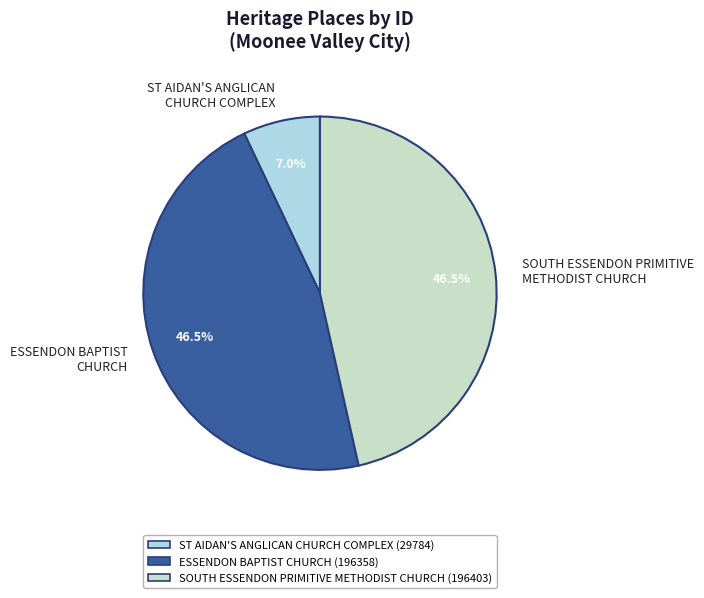

How many slices are in this pie chart?

3